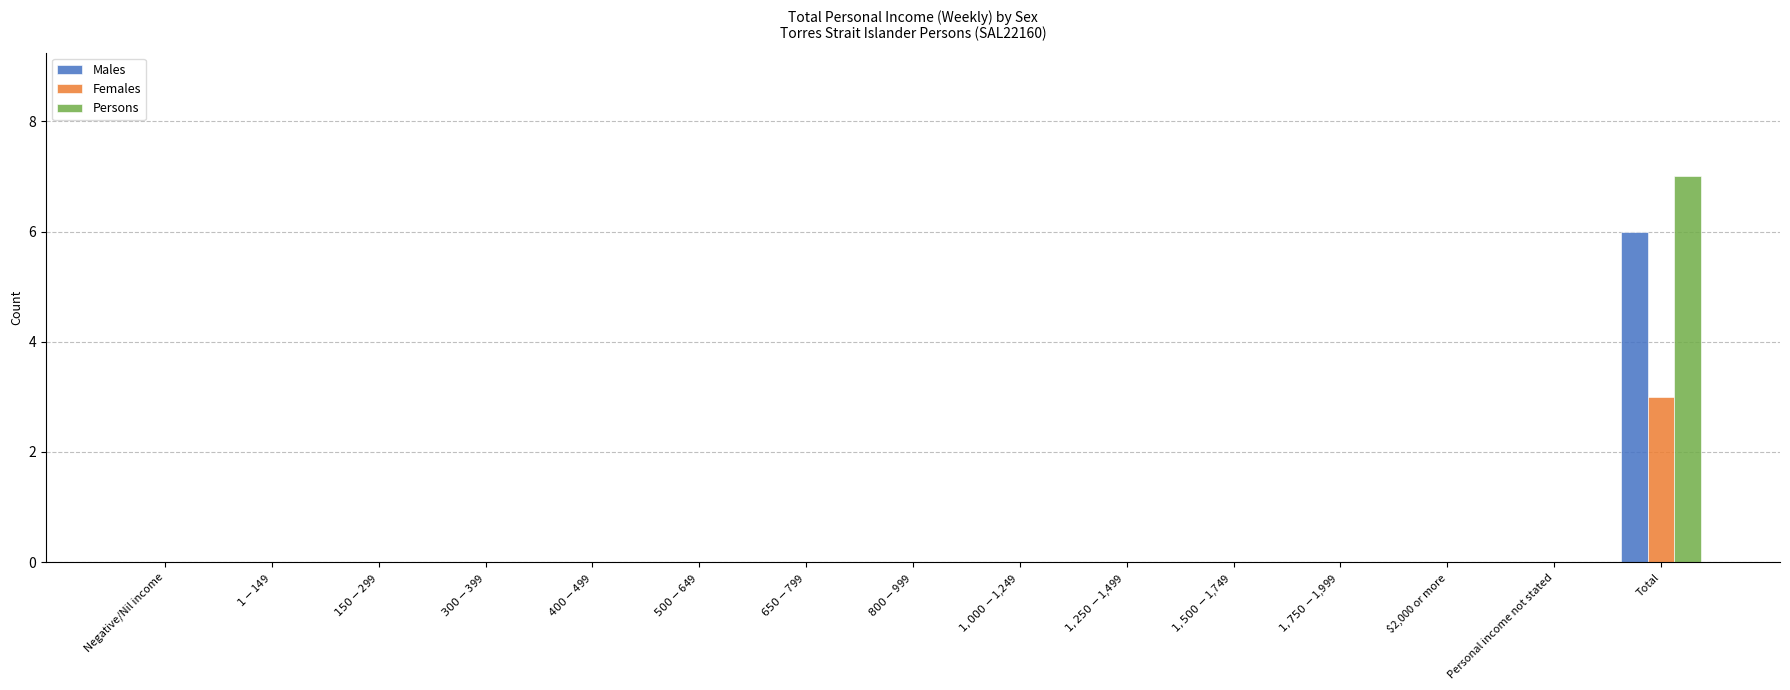

Does the chart contain stacked bars?

No